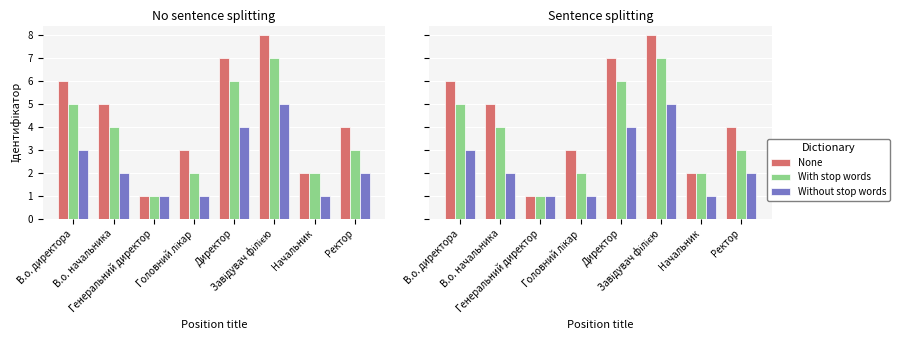

How many bars are there in each group?

3